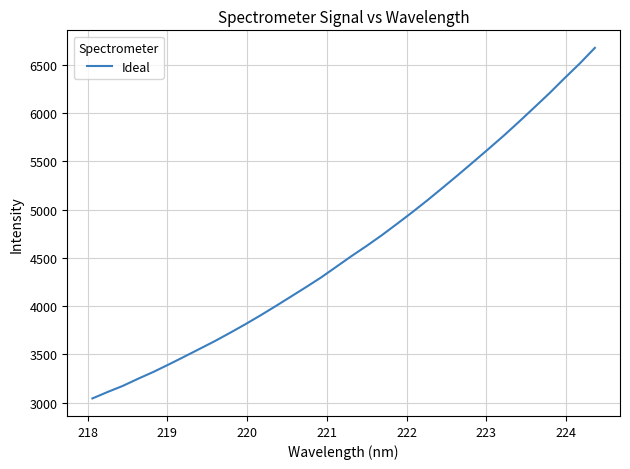

What is the smallest value displayed?

3044.5